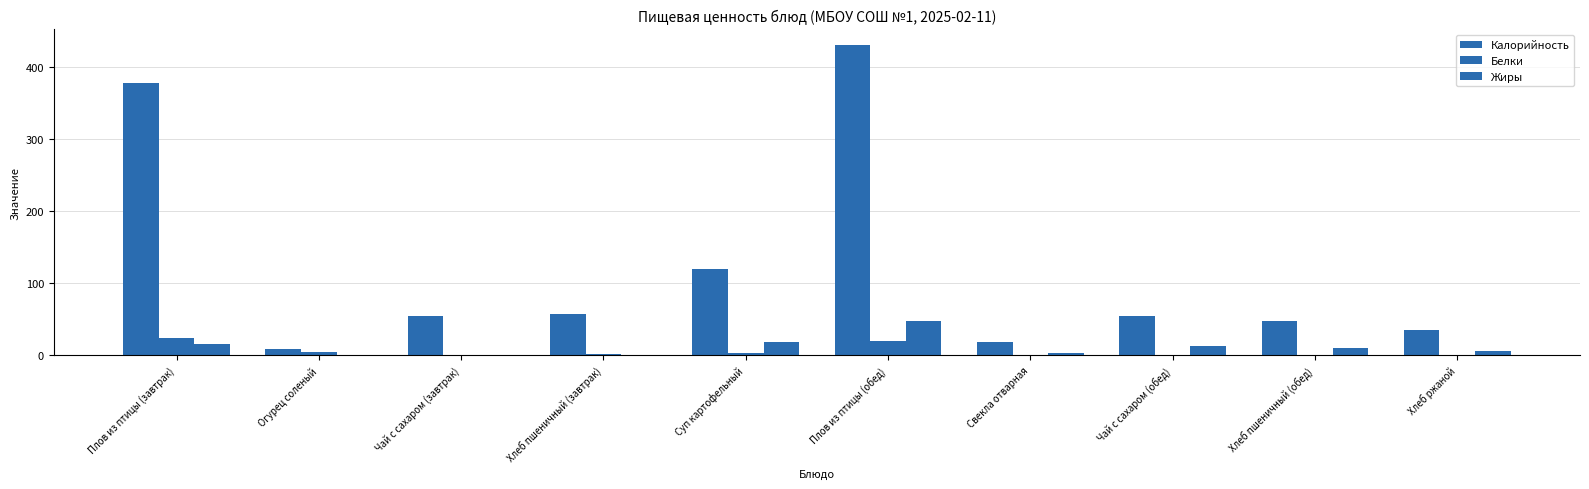

How many categories are shown in the chart?

10